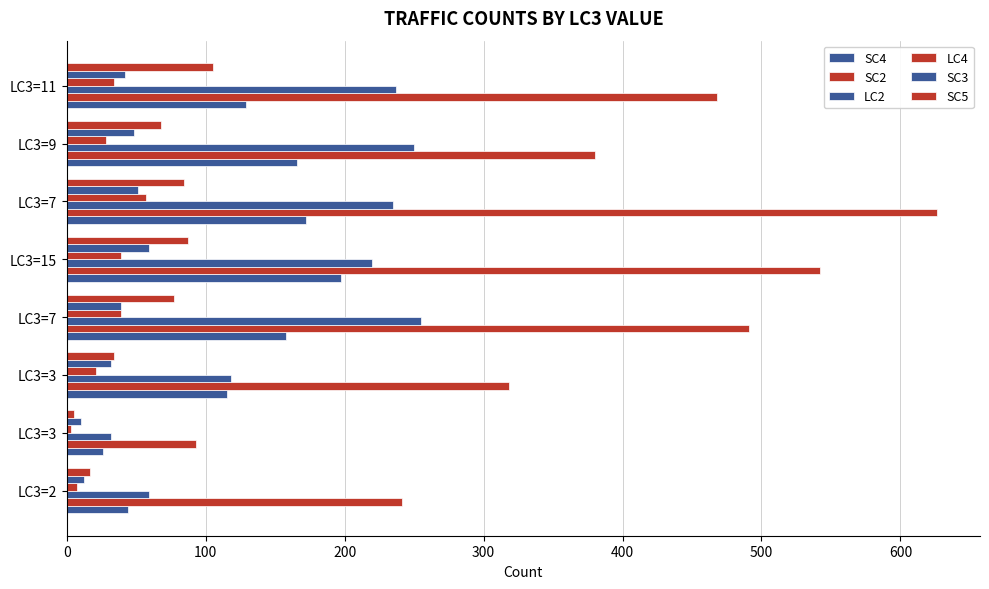

Which series has the widest spread of values?

SC2